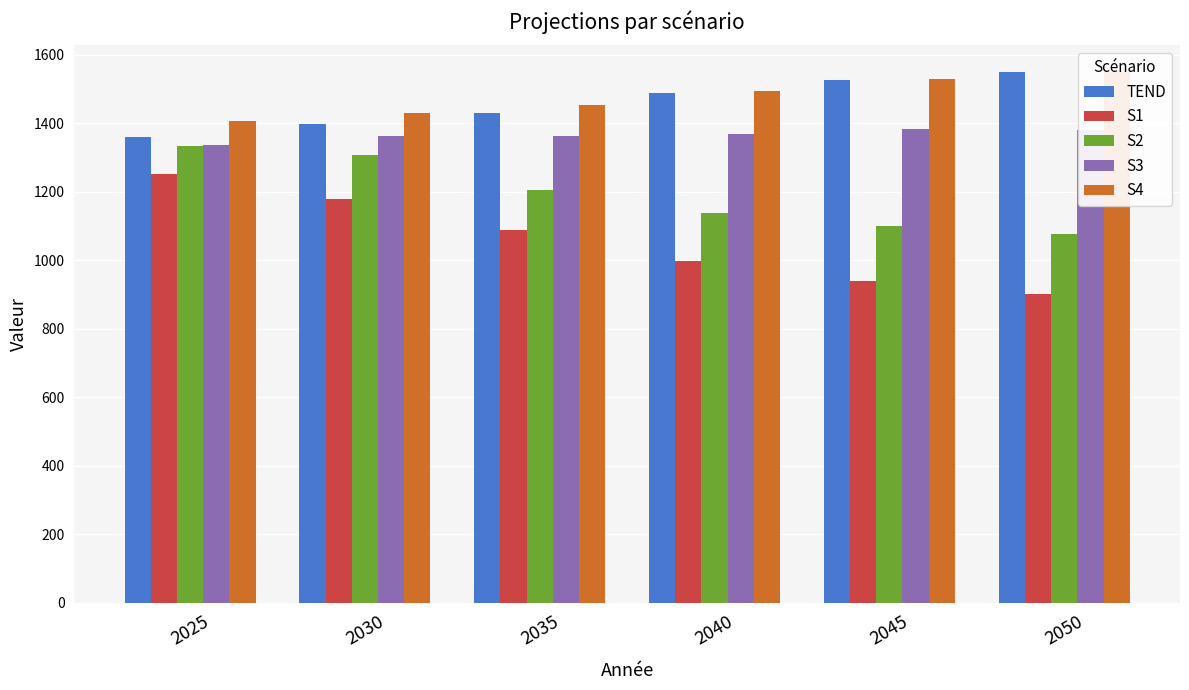

Are the bars grouped side by side (vs. stacked)?

Yes